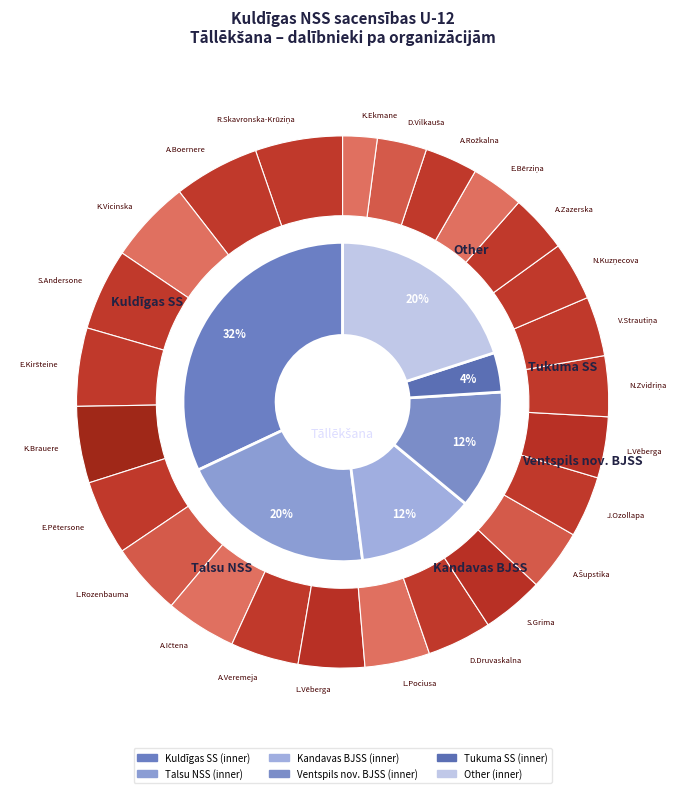

Which slice is the largest?

Kuldīgas SS